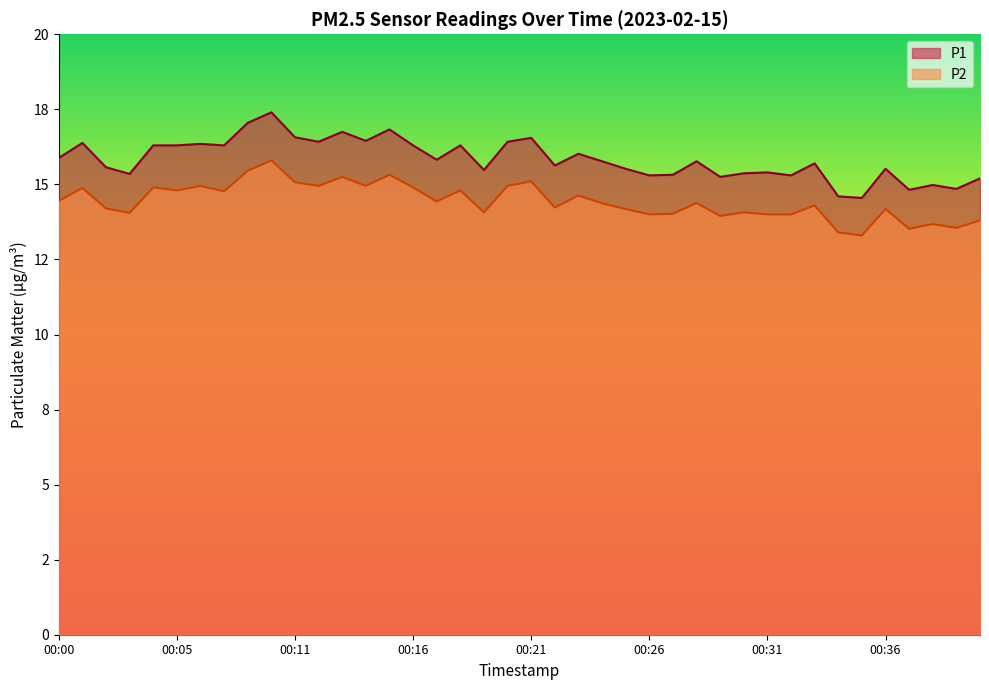

Which has a higher value, 00:36 or 00:35?

00:36